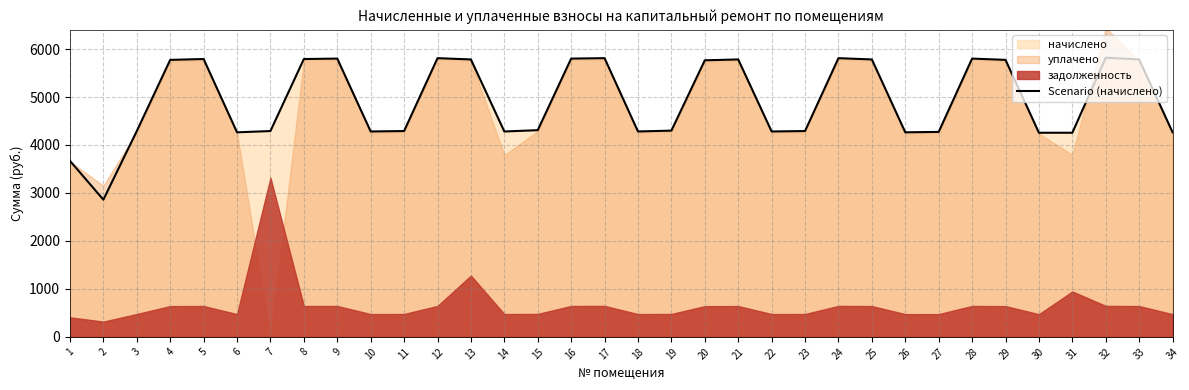

How many lines are shown in the chart?

1